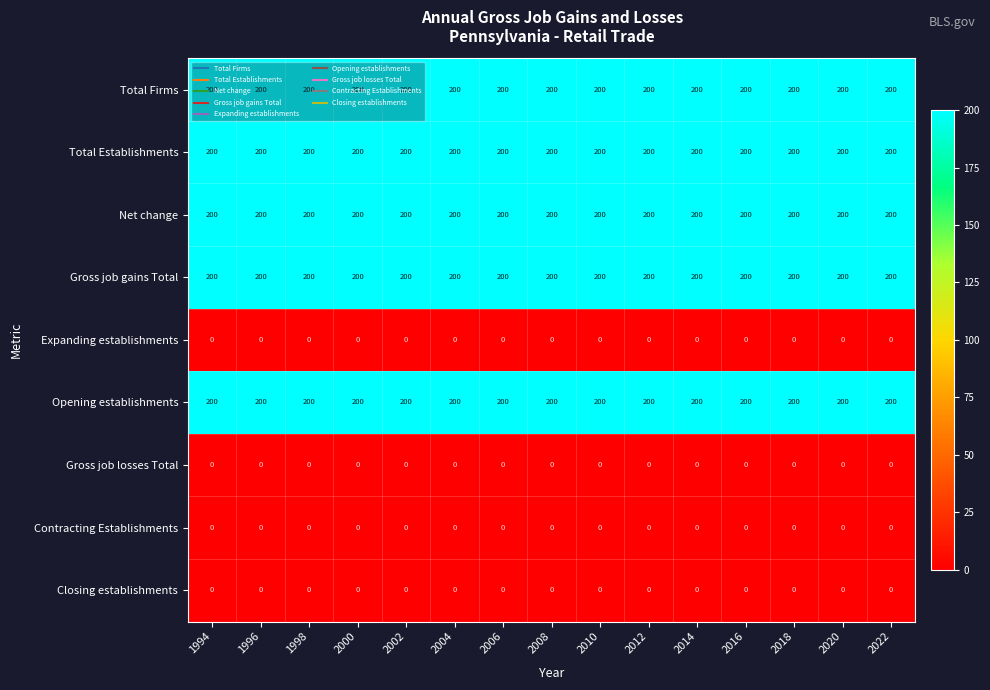

At how many categories does at least one series exceed 120?

15